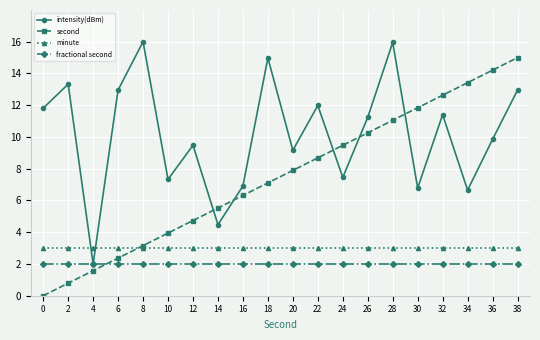

Between which two adjacent categories do minute and intensity(dBm) first intersect?

2 and 4